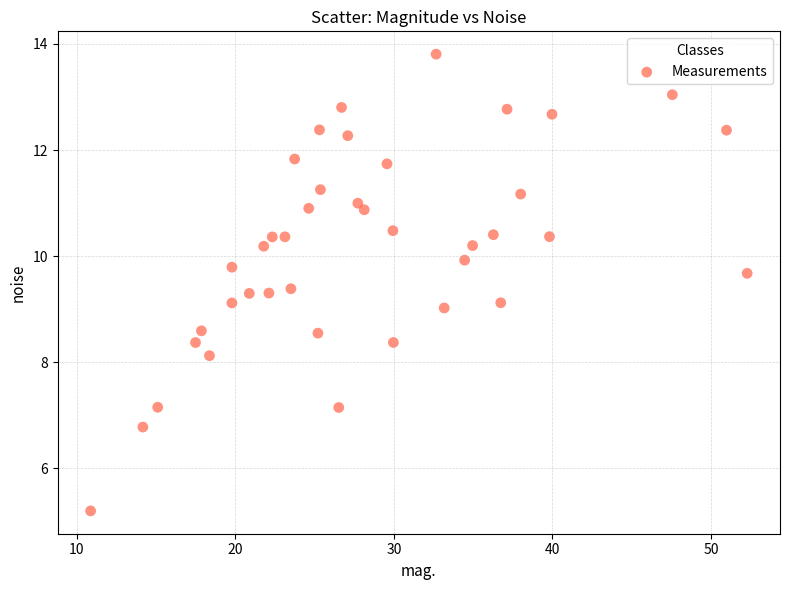

What is the range of Y values (max minus min)?

8.6